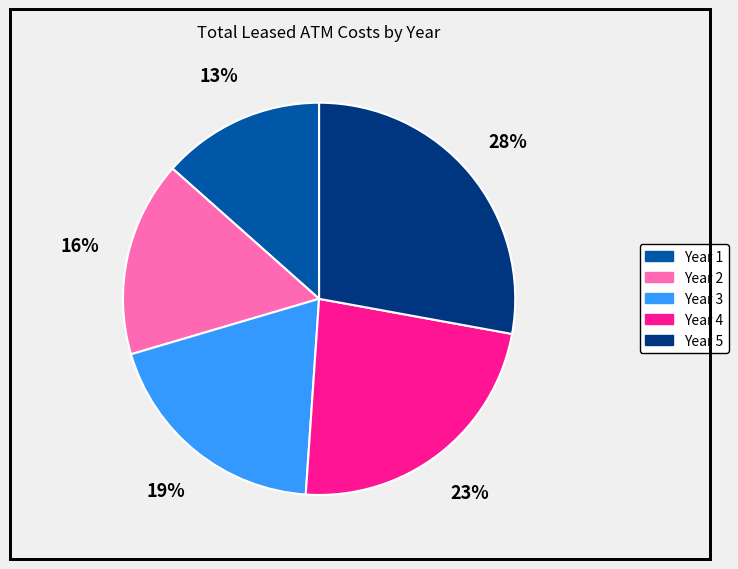

What percentage is the Year 1 slice, to the nearest percent?

13%